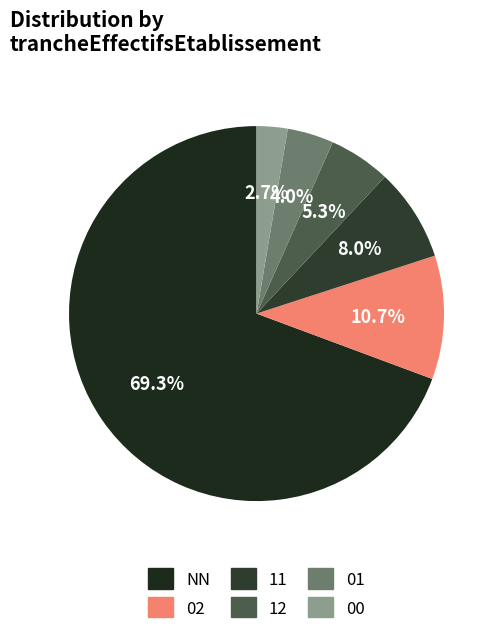

The 00 slice represents 15% of the pie. True or false?

False